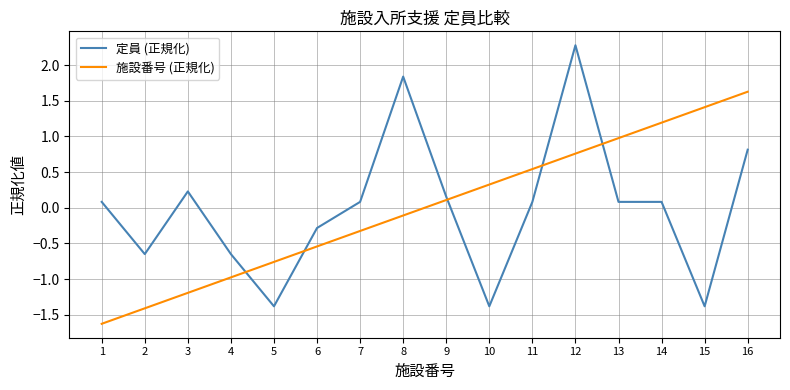

At which label does 施設番号 (正規化) first exceed 0?

9